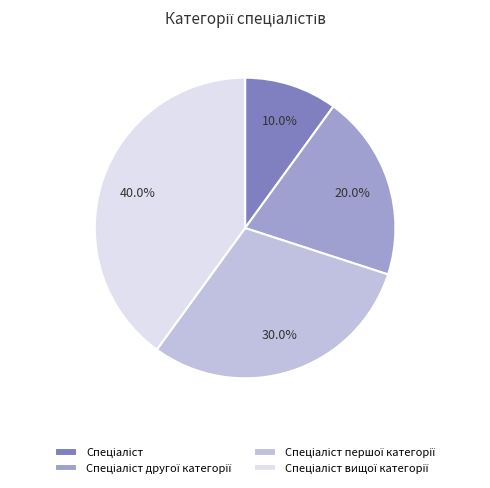

Is there a majority slice in this chart?

No